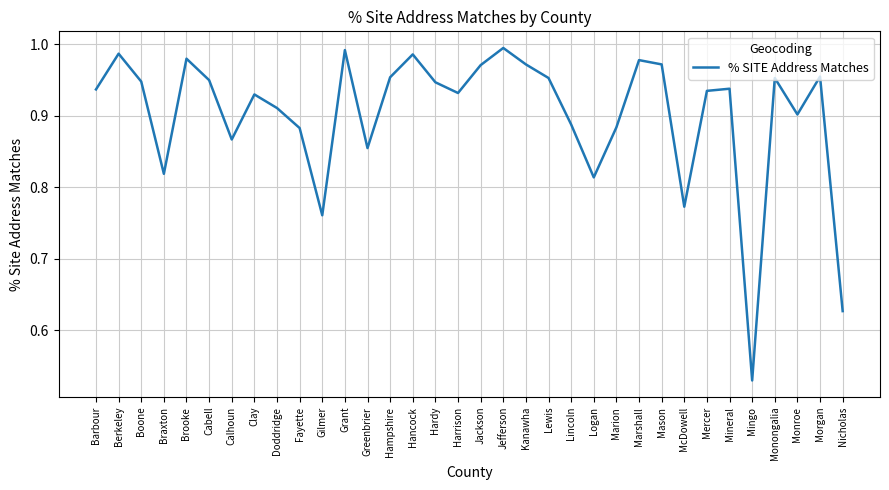

Does the chart have visible grid lines?

Yes